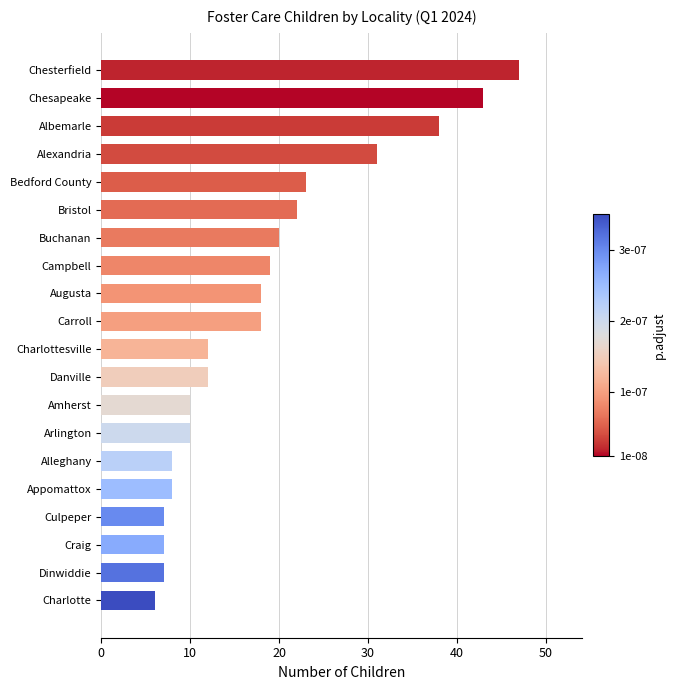

Where is the data nearest to the value 26?

Bedford County